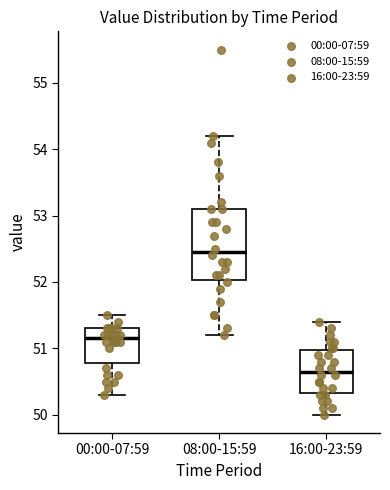

Which box is the tallest, from its lower edge to its upper edge?

08:00-15:59